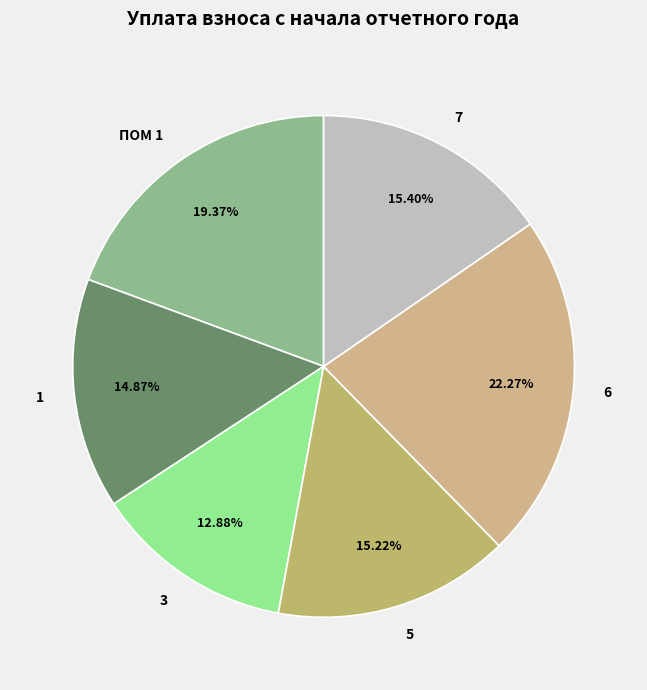

To the nearest percent, what is the combined percentage of 6 and ПОМ 1?

42%